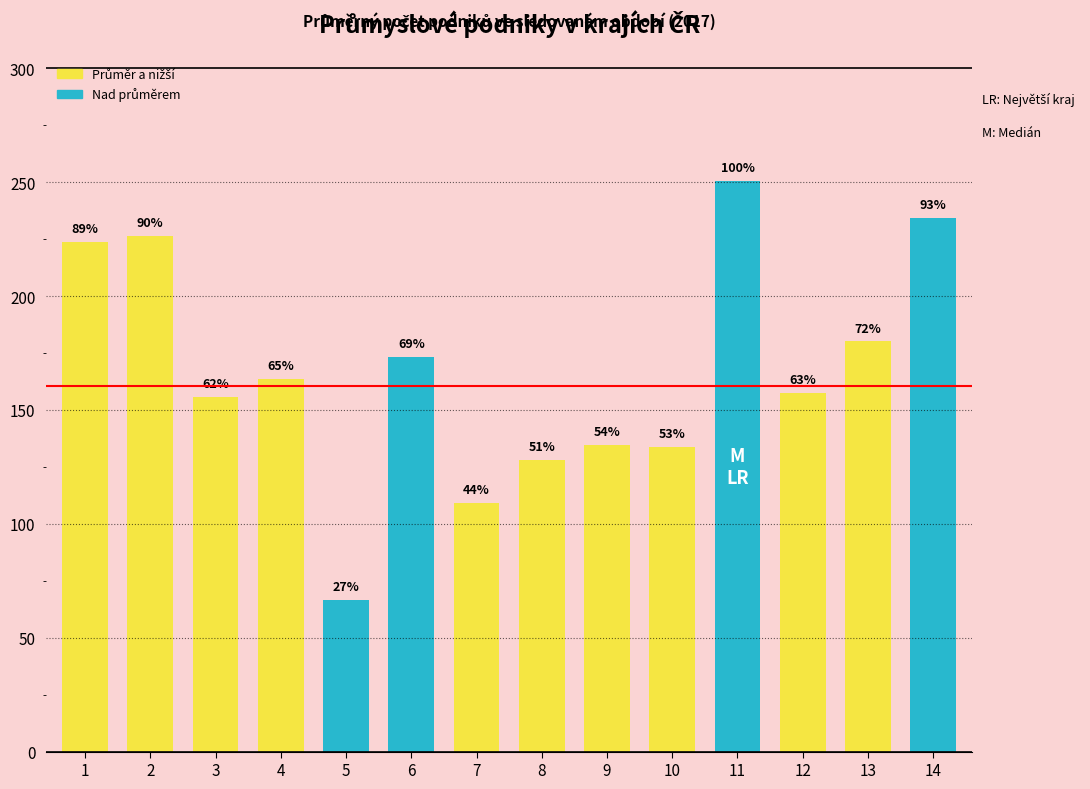

Does the chart contain any negative values?

No